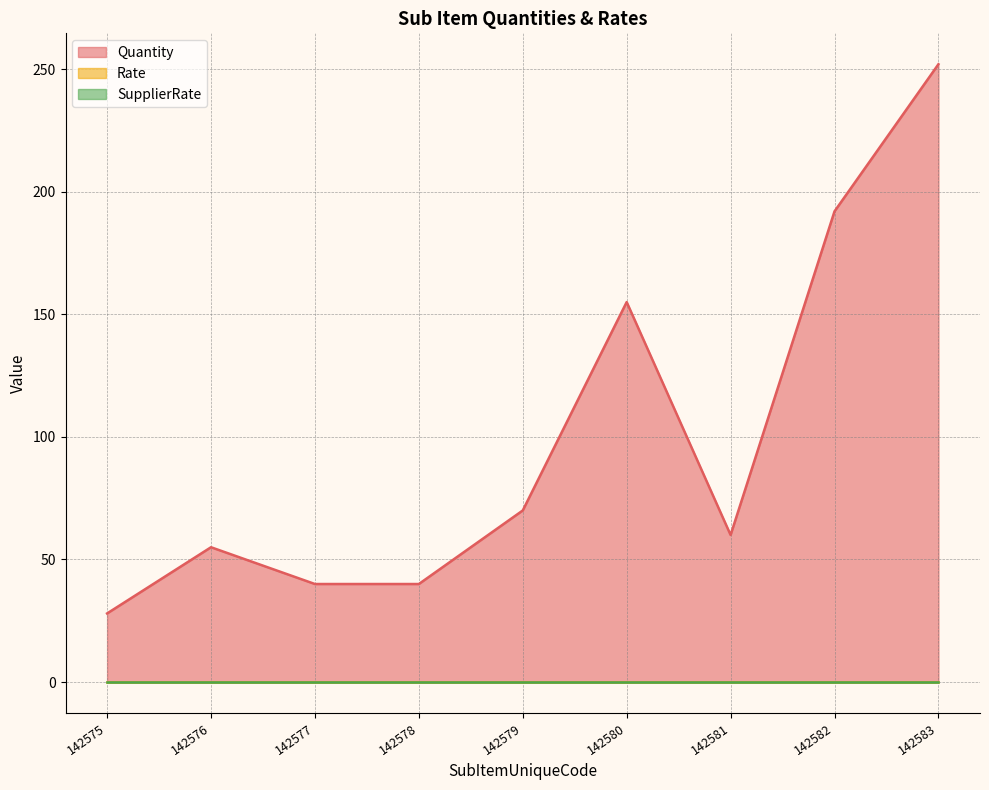

Is the value of SupplierRate at 142579 greater than the value of Rate at 142576?

No